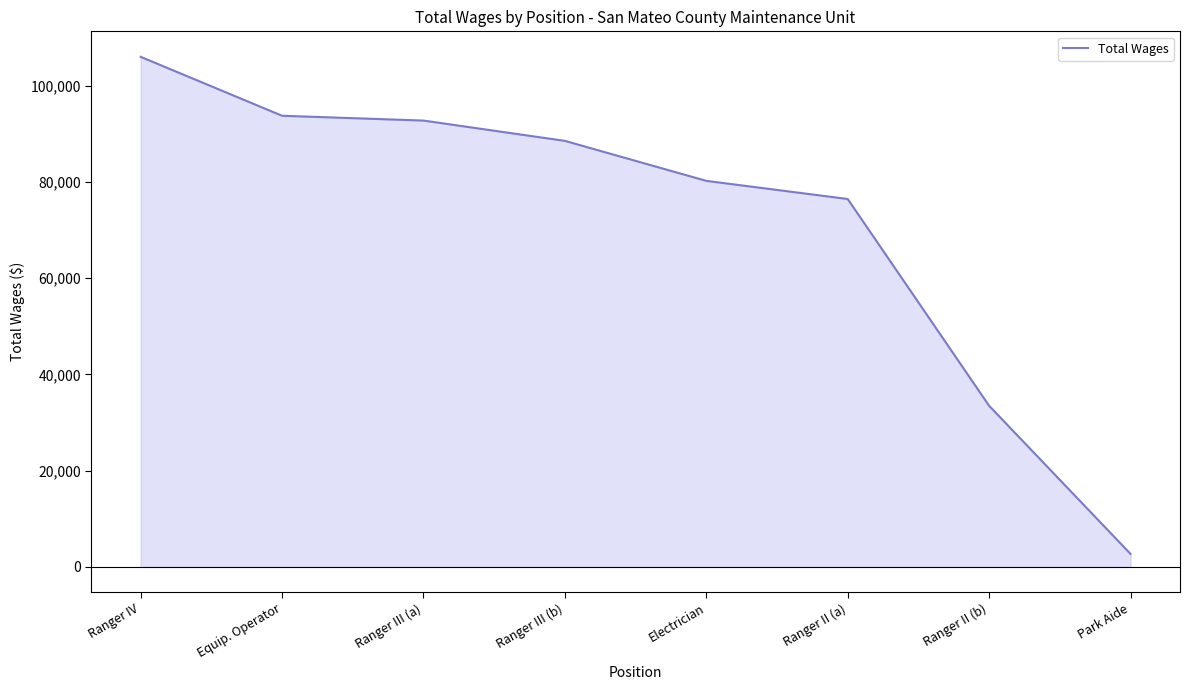

What is the difference between the maximum and second lowest values?

72547